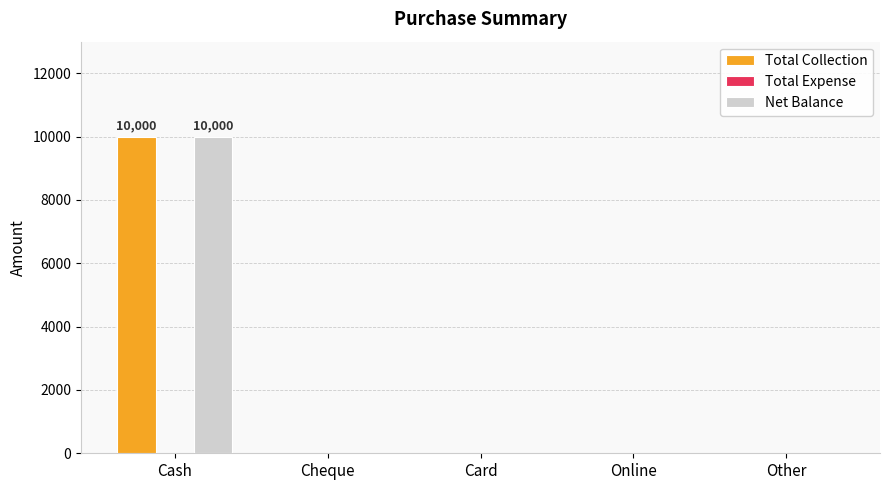

The Net Balance series shows 10000 at Cash. True or false?

True